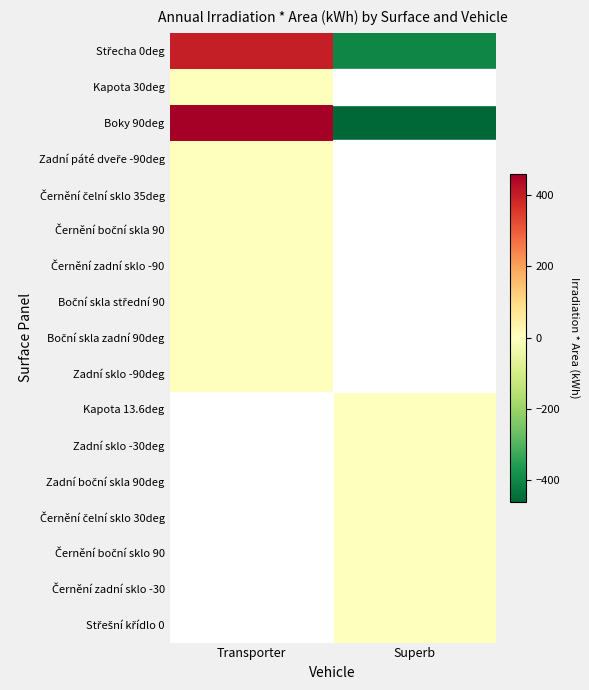

Between Transporter and Superb, which series saw the biggest shift?

Boky 90deg